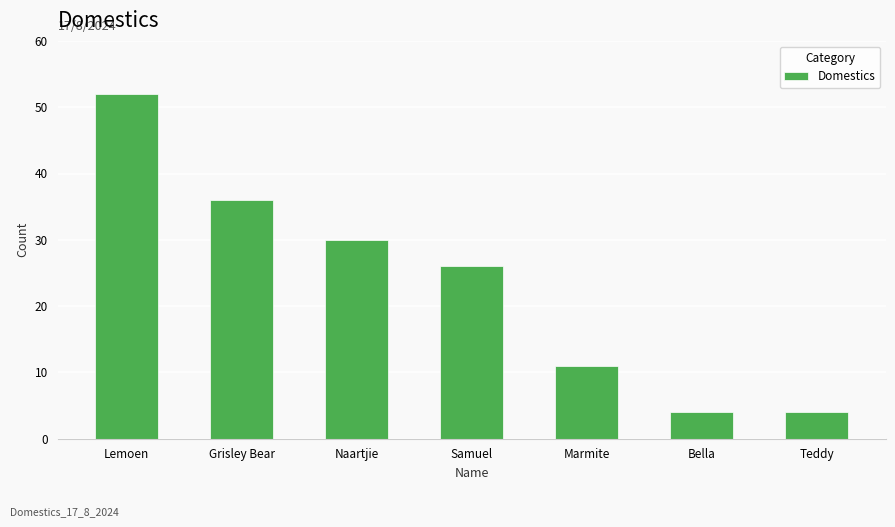

Read the value at Naartjie.

30